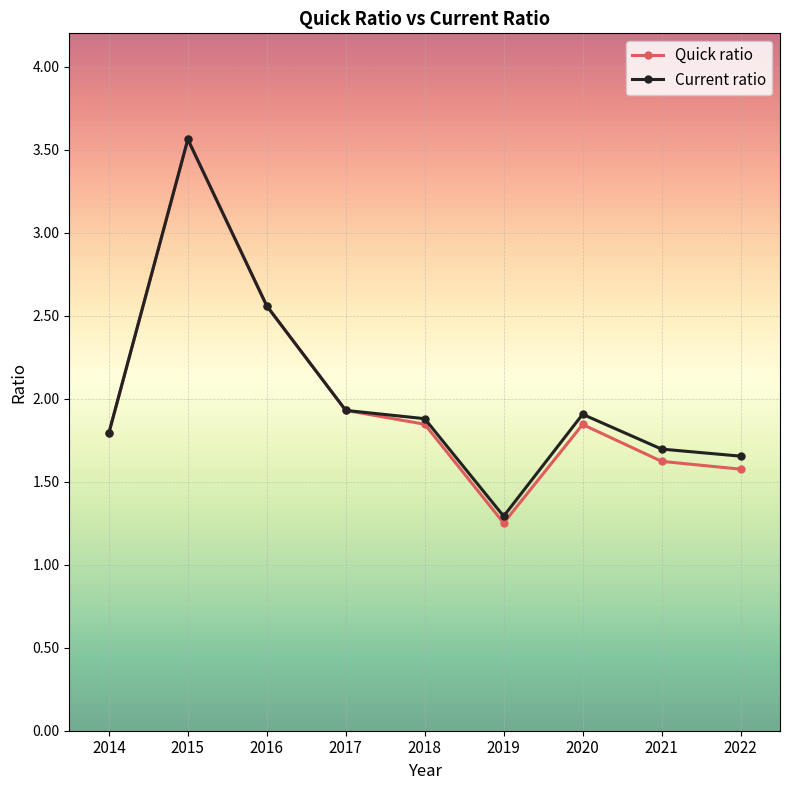

True or false: Quick ratio has a value of 3.6 at 2015.

True